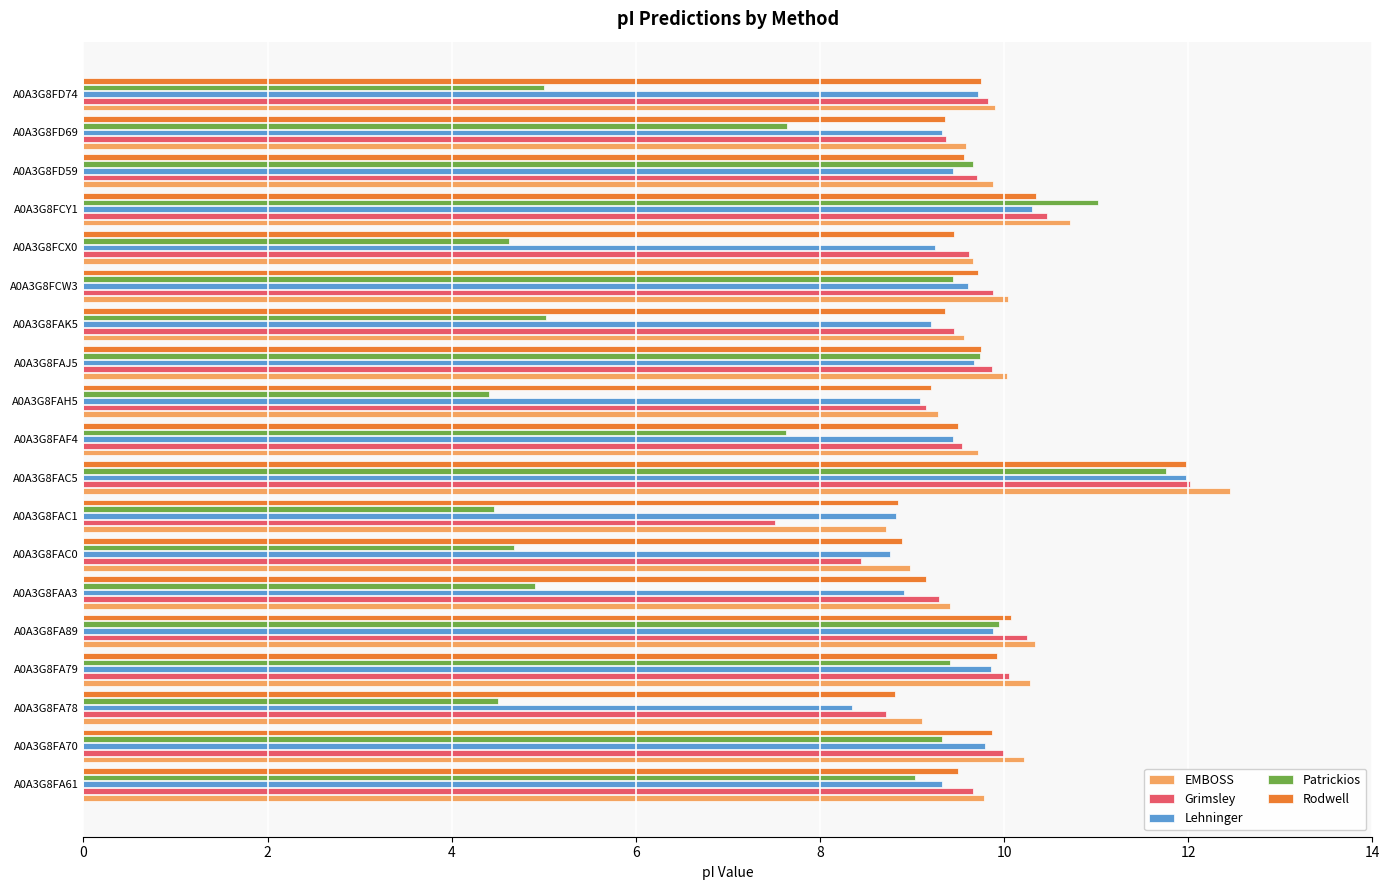

What are all the series names shown in the legend?

EMBOSS, Grimsley, Lehninger, Patrickios, Rodwell